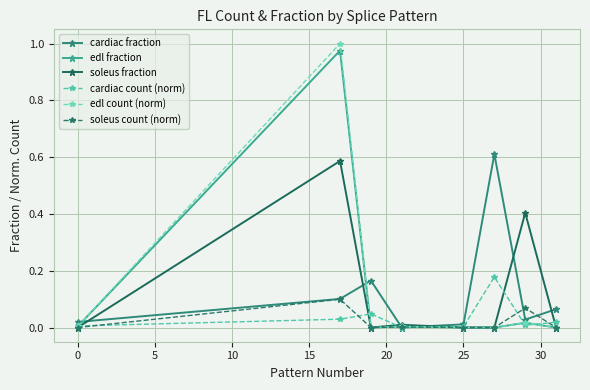

How many data points does each series have?

8